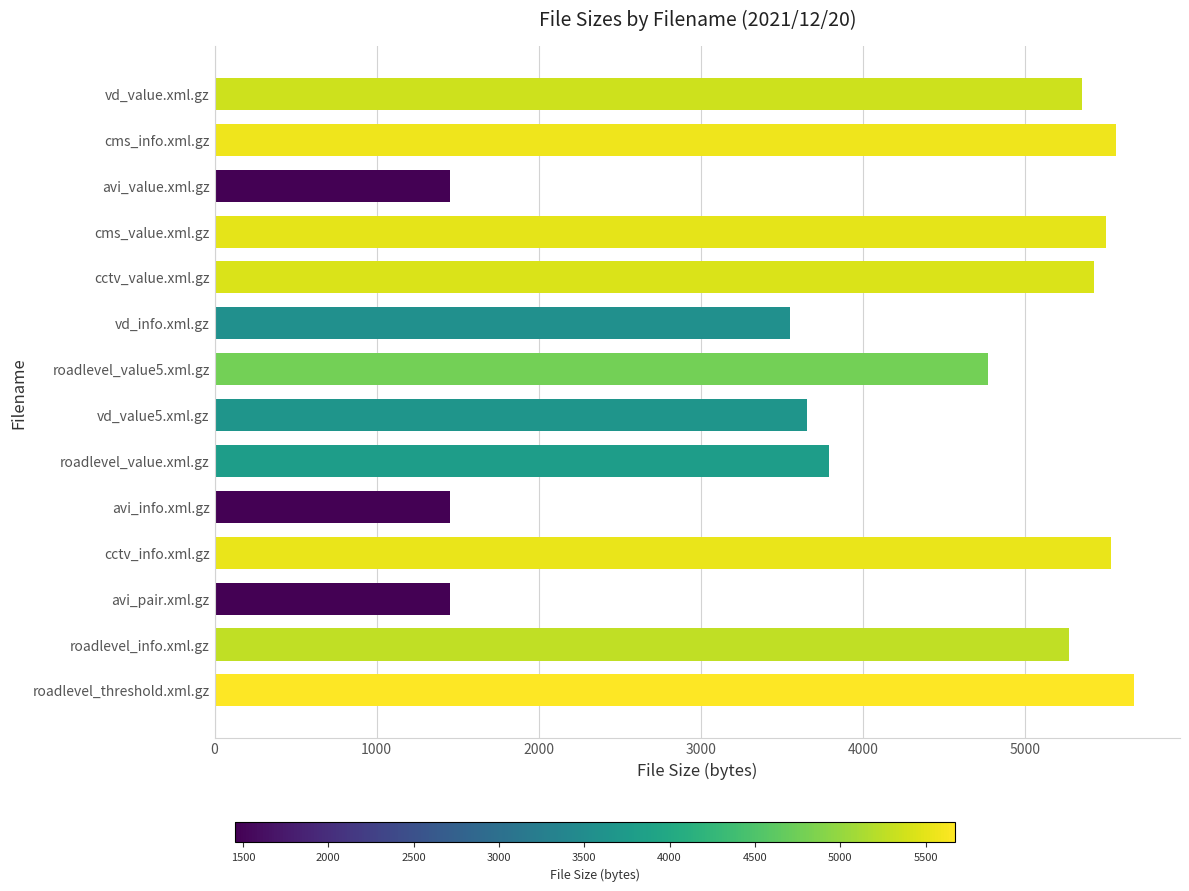

Is it true that the value at avi_value.xml.gz is 1454?

True